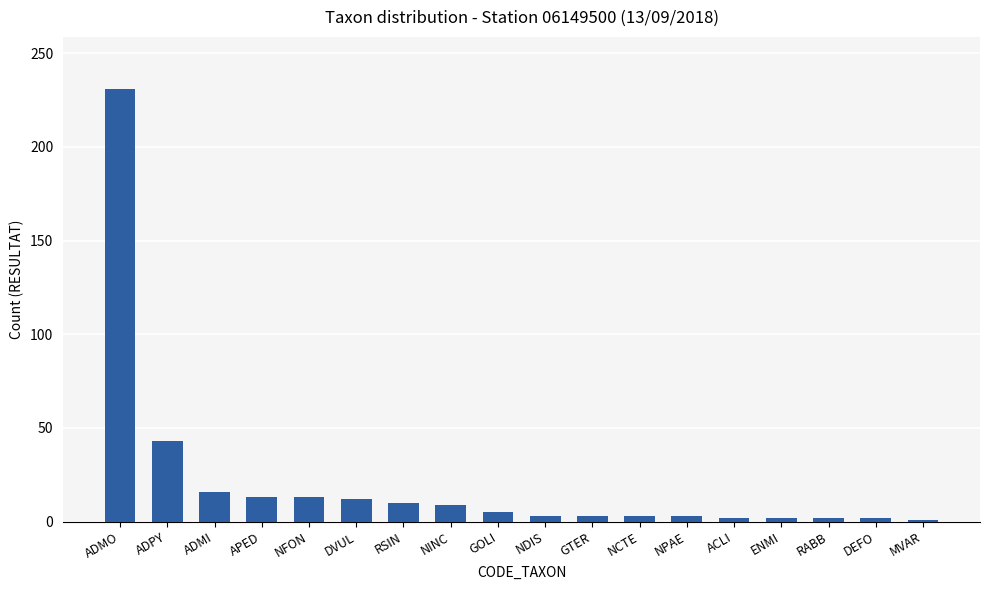

Between NDIS and APED, which is larger?

APED